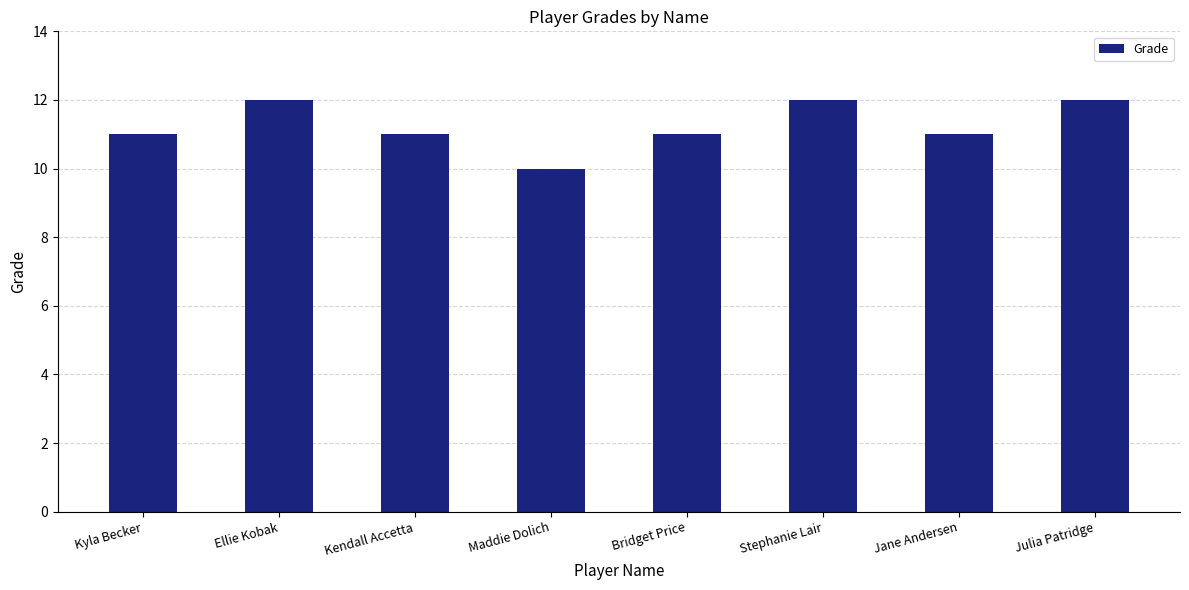

What position from the right is Kendall Accetta?

6